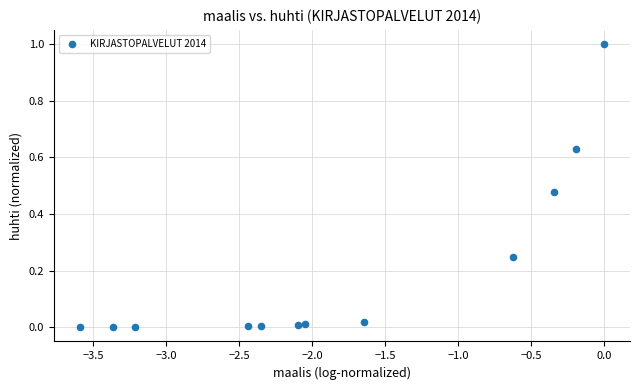

What is the range of Y values (max minus min)?

1.0